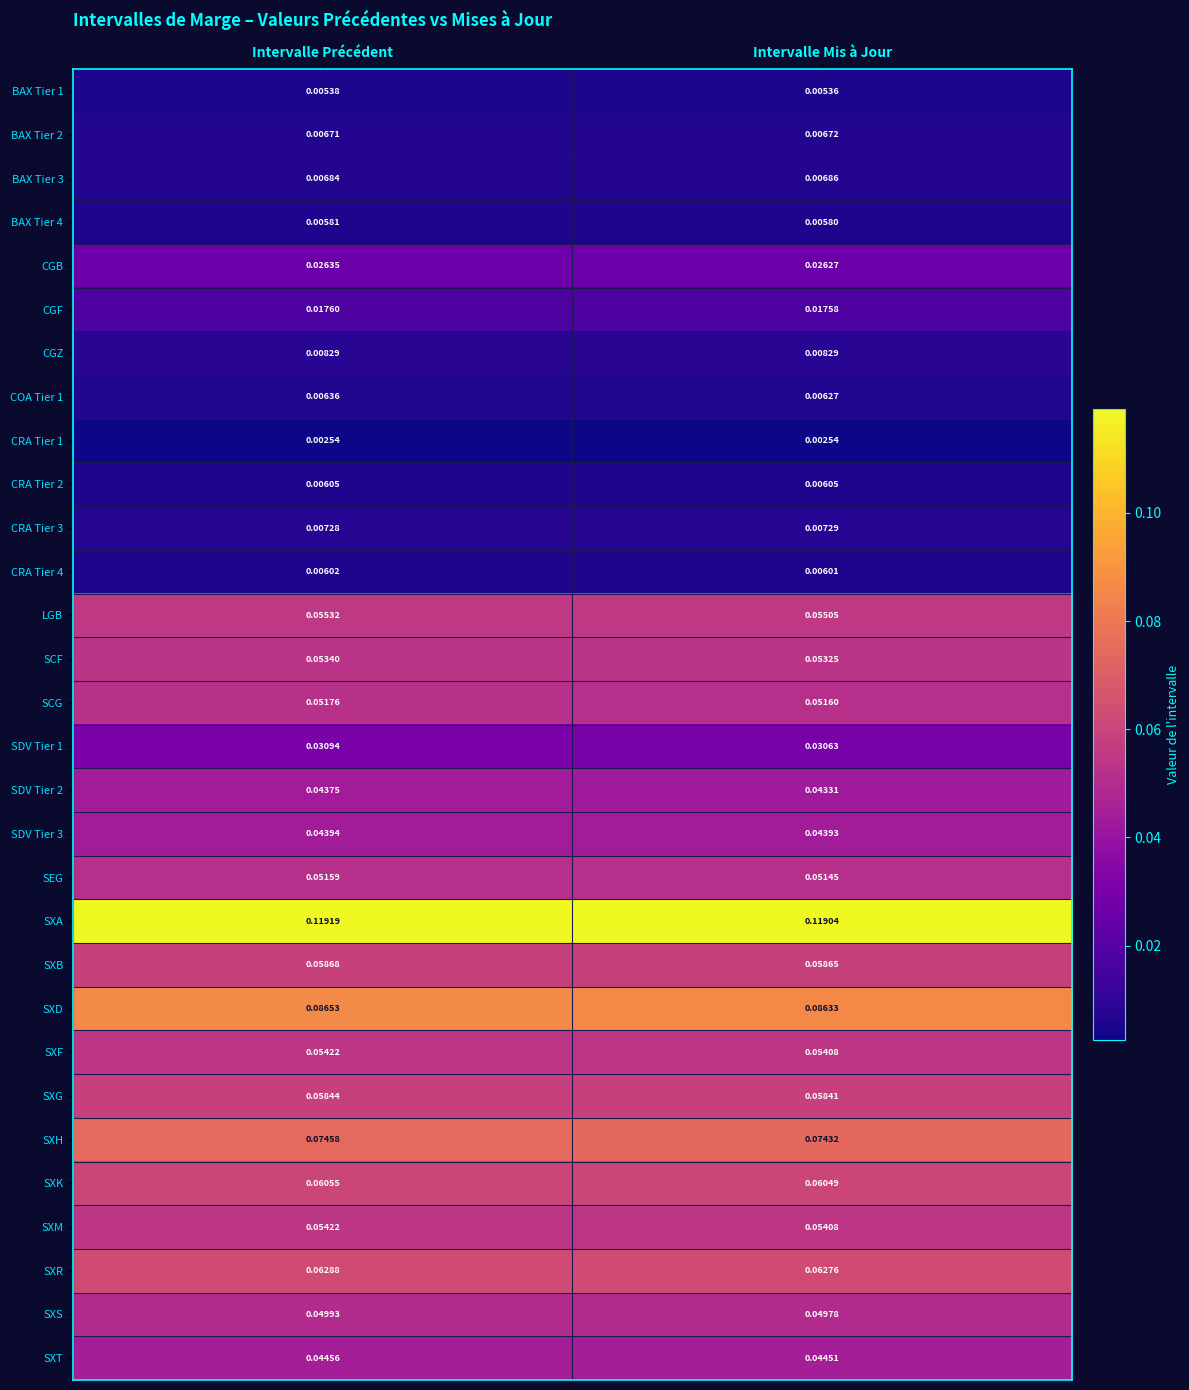

At which label does SDV Tier 2 reach its minimum?

Intervalle Mis à Jour